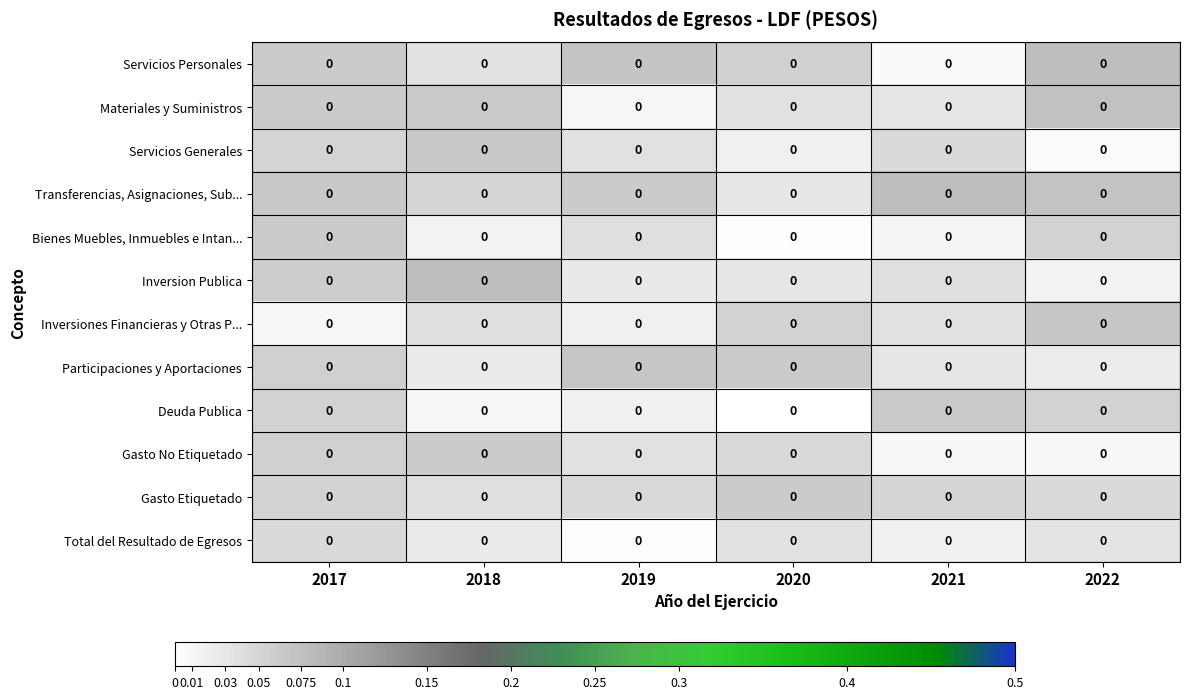

The Servicios Generales series shows 0.0 at 2022. True or false?

True